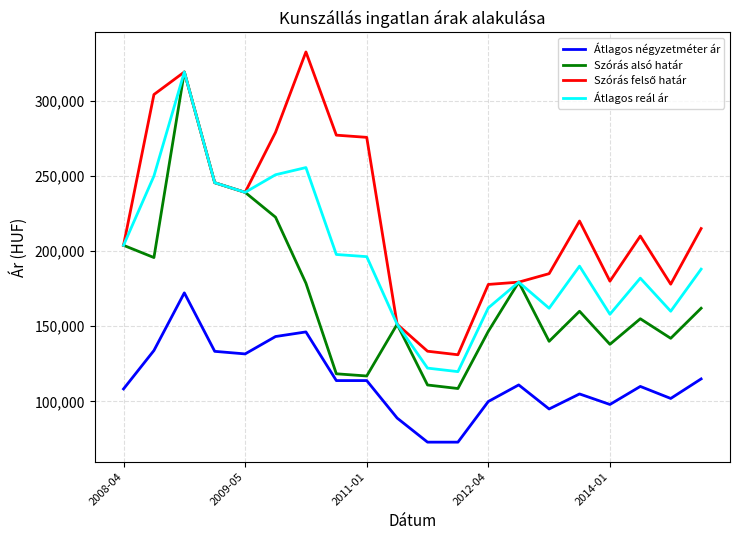

True or false: Átlagos négyzetméter ár and Átlagos reál ár intersect in this chart.

False